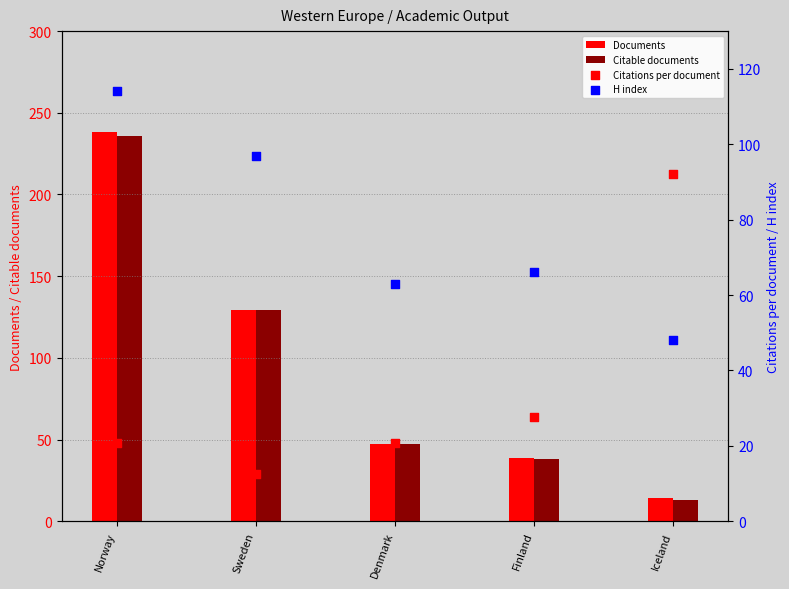

At which category is the sum across all series the highest?

Norway